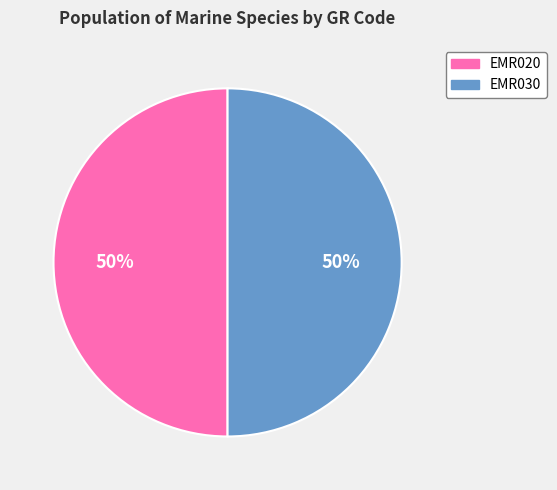

What is the ratio of the value at EMR020 to the value at EMR030?

1.0